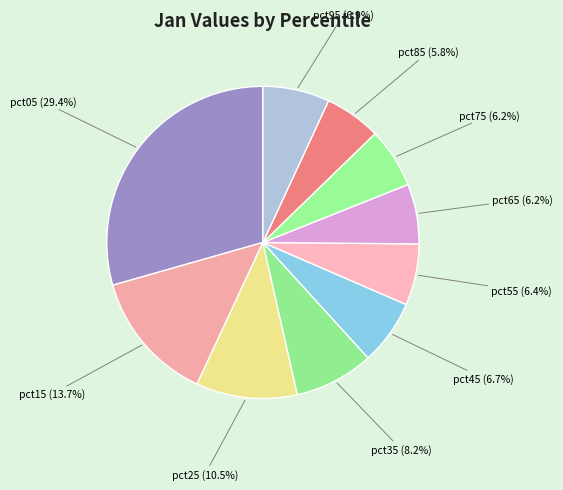

Which has a higher value, pct25 or pct05?

pct05